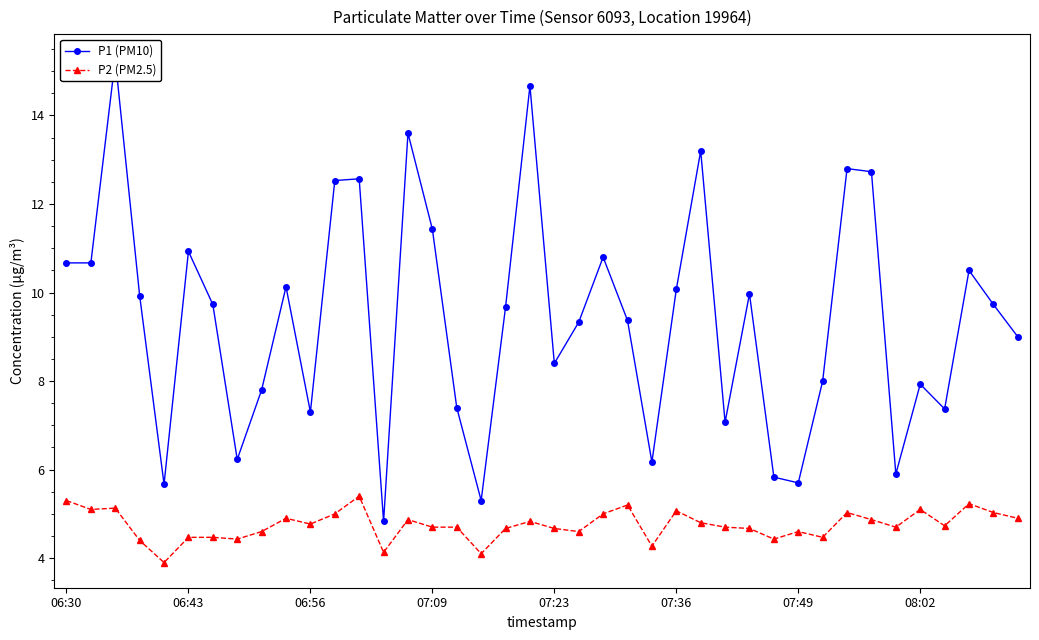

True or false: P1 (PM10) has a value of 14.0 at 8.

False